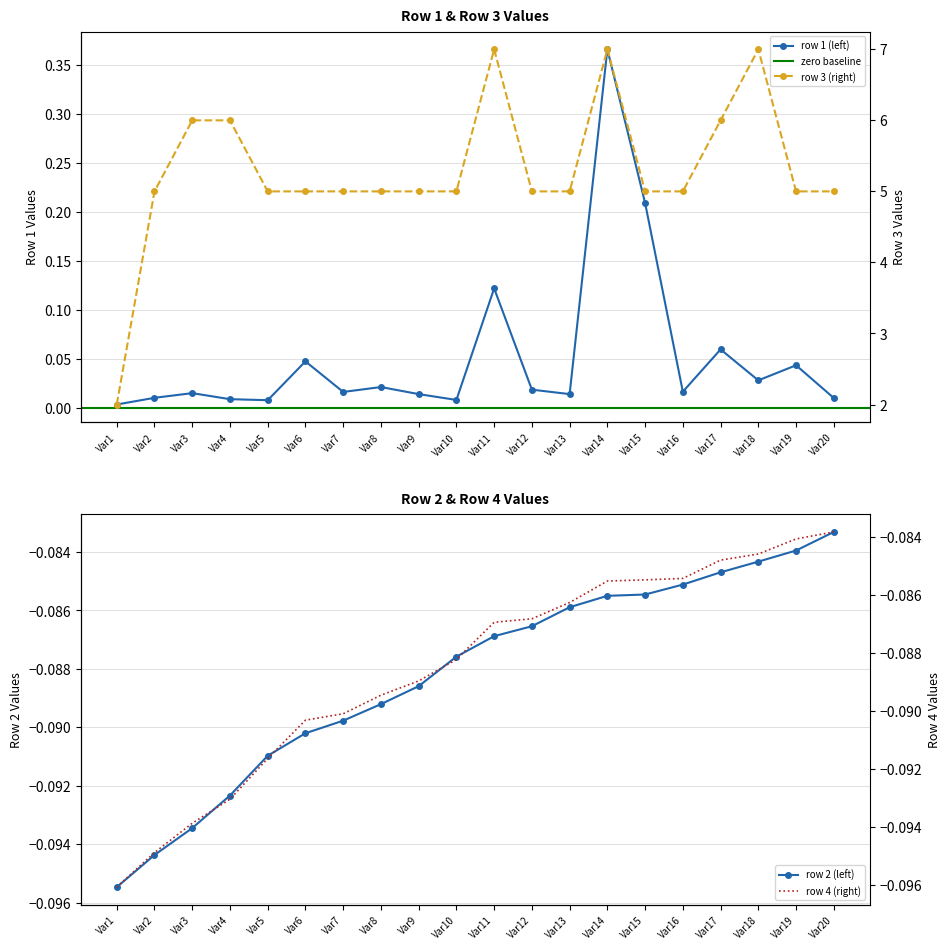

Between Var6 and Var11, which series saw the biggest shift?

row3